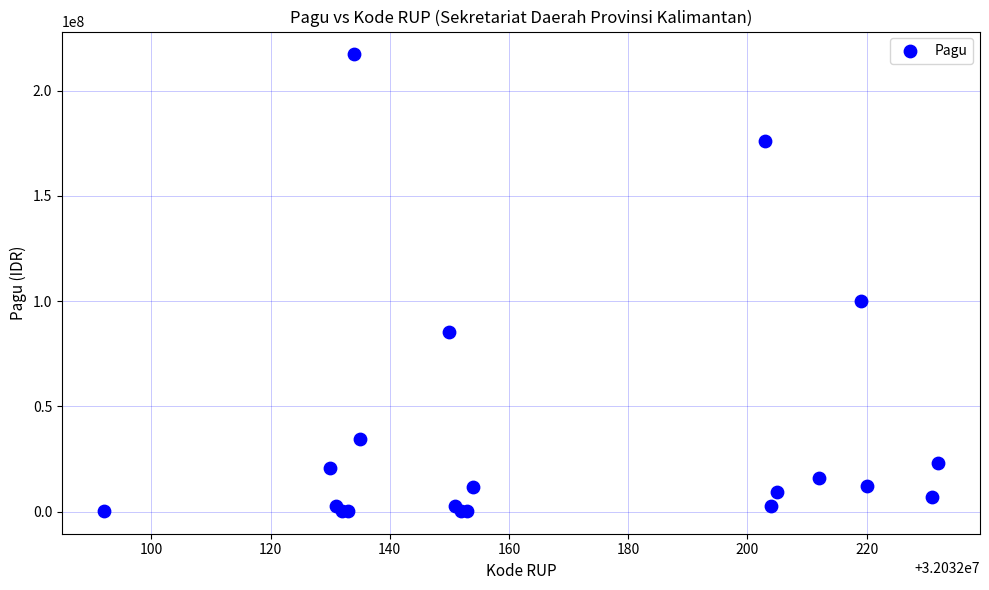

What Y value in the scatter plot is closest to 108800000?

99958000